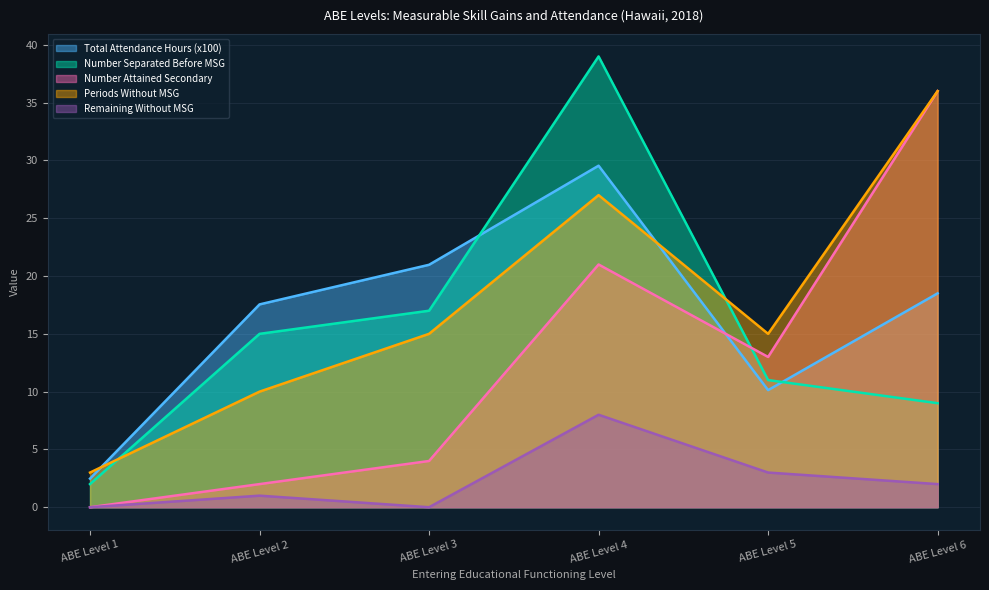

What is the sum of all Periods Without MSG values?

106.0